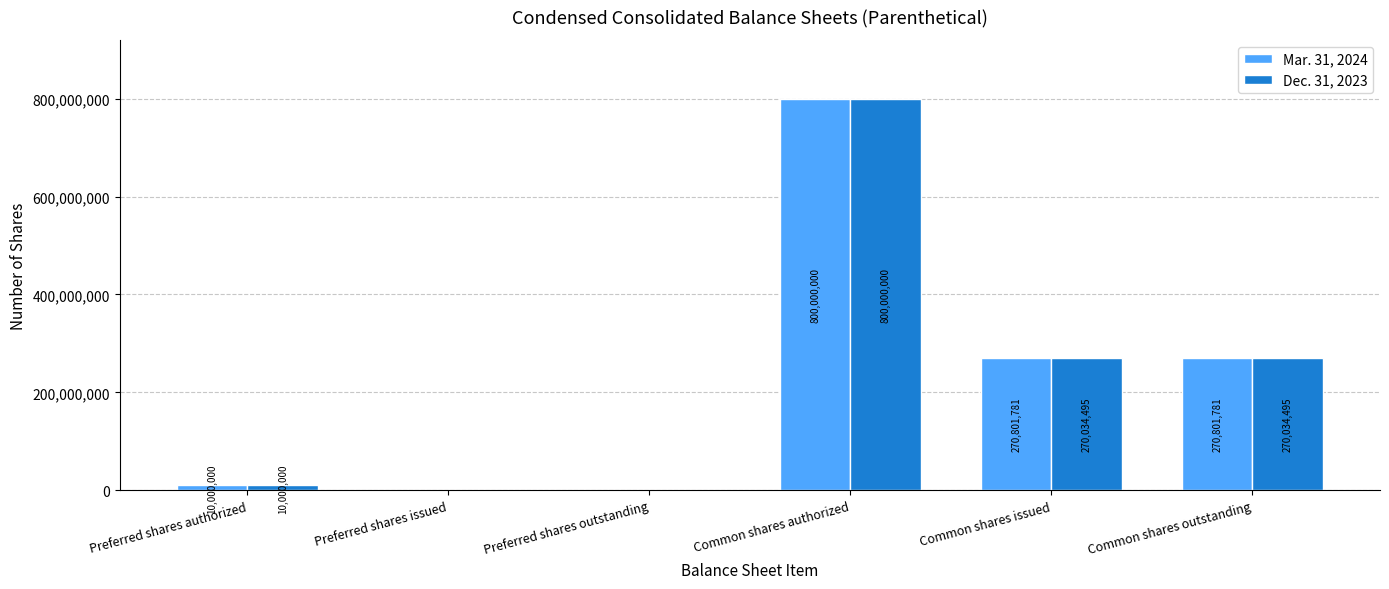

How many values in Dec. 31, 2023 are above zero?

4